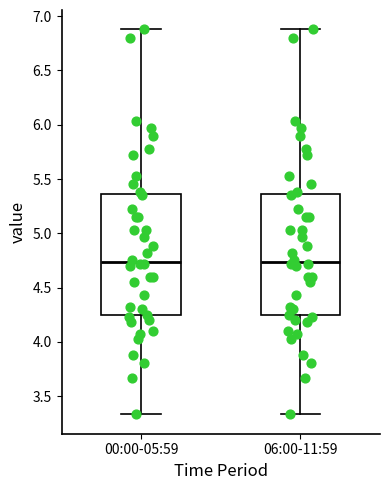

Where is the upper edge of the box for 00:00-05:59 on the y-axis? The values are not printed on the chart, so give them approximately, as read against the axis.

5.35